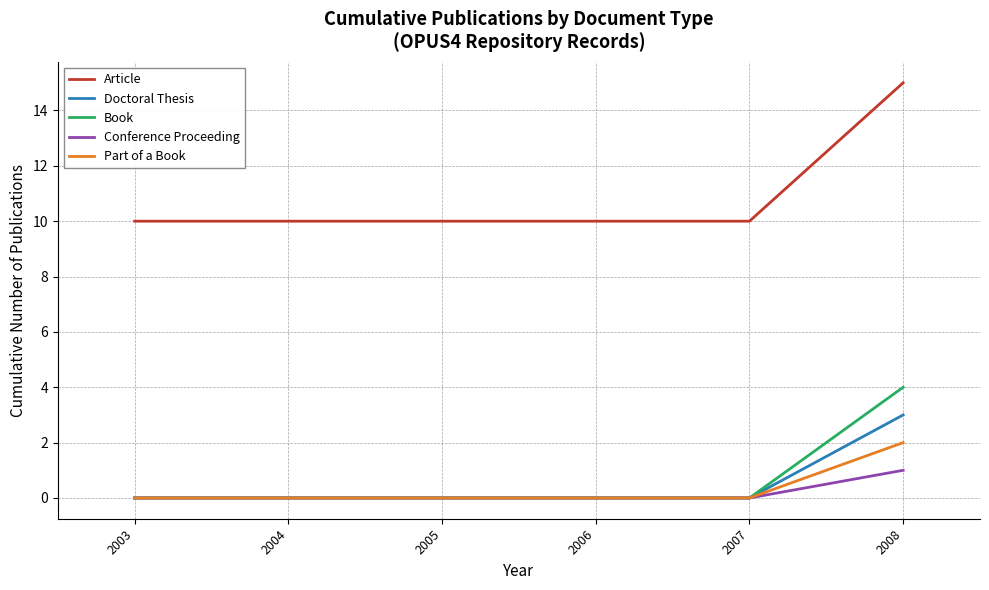

Which label corresponds to the largest value in the chart?

2008